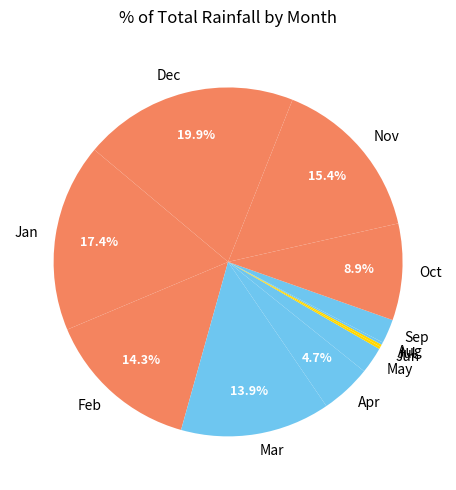

True or false: Mar accounts for 14% of the total.

True